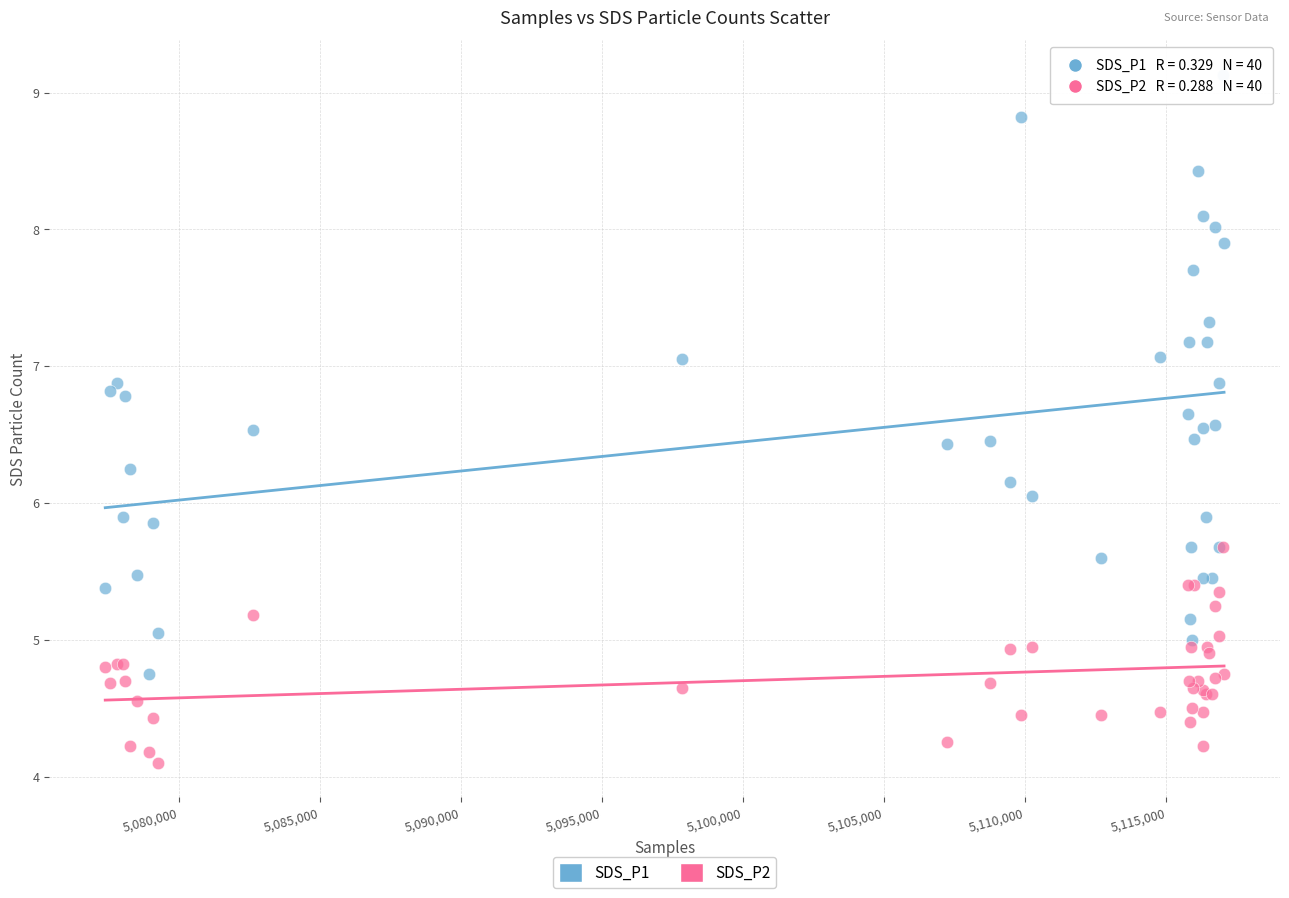

In the SDS_P2 series, what Y value is closest to 4?

4.1